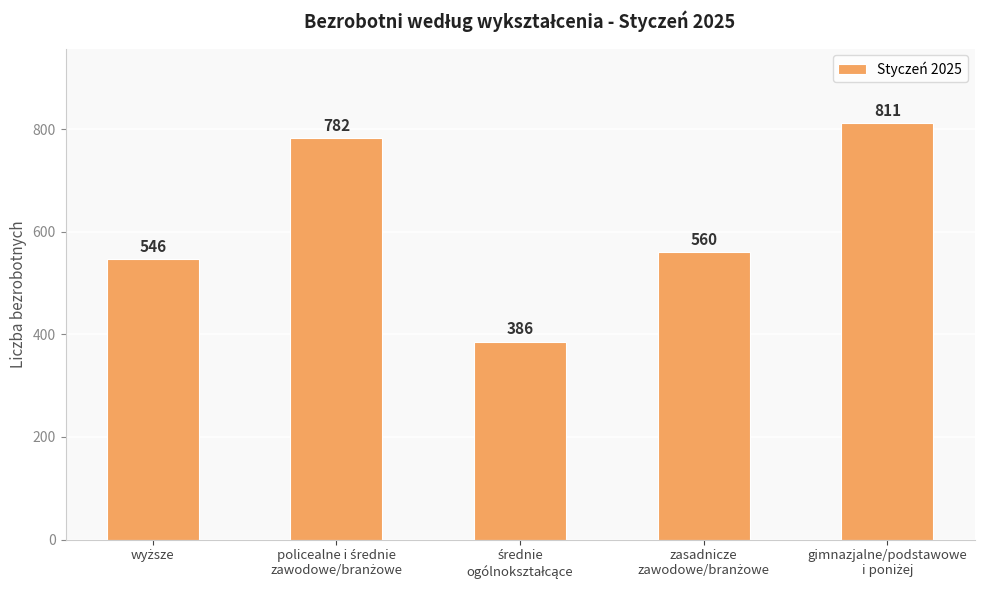

Reading left to right, list all the values displayed in this chart.

546	782	386	560	811